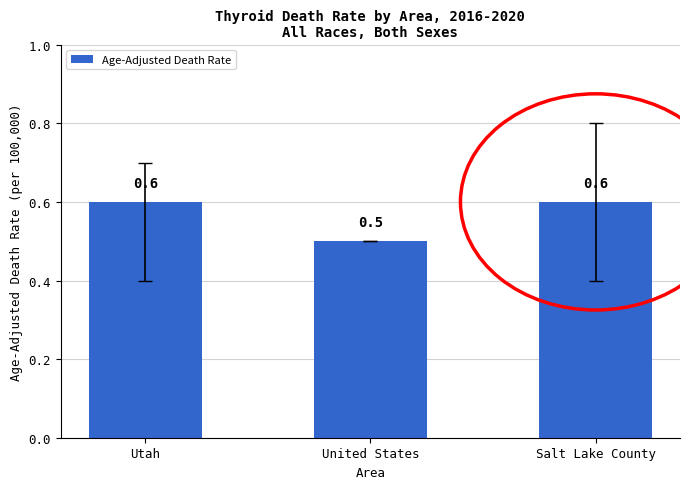

Reading left to right, list all the values displayed in this chart.

0.6	0.5	0.6